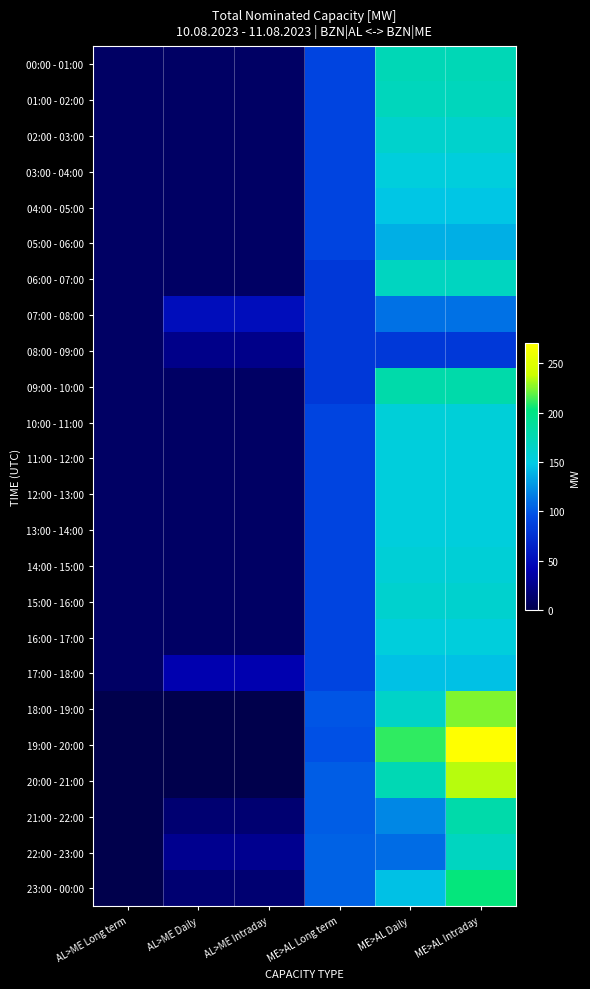

At how many categories does at least one series exceed 163?

2